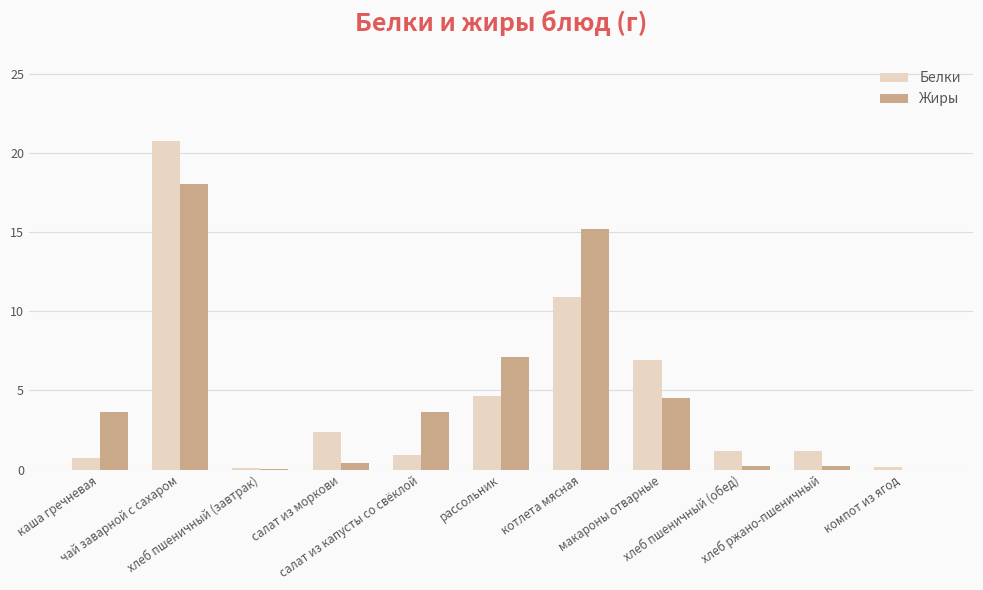

The value of Жиры at каша гречневая is 5.8. True or false?

False